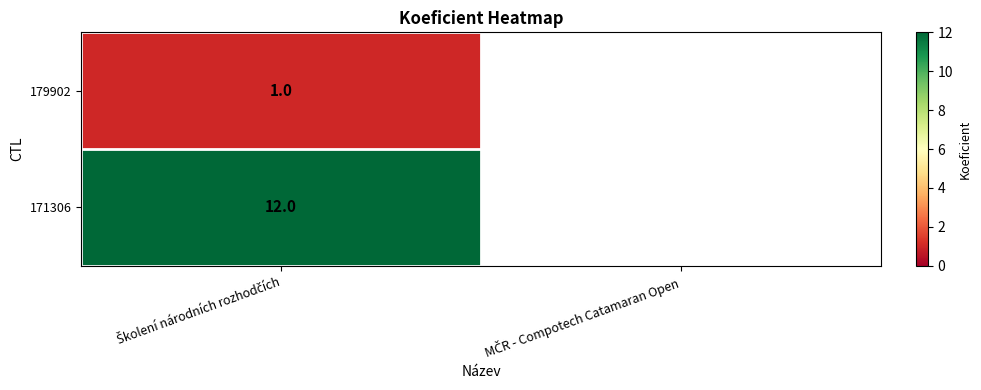

Which category has the highest value across all series?

Školení národních rozhodčích